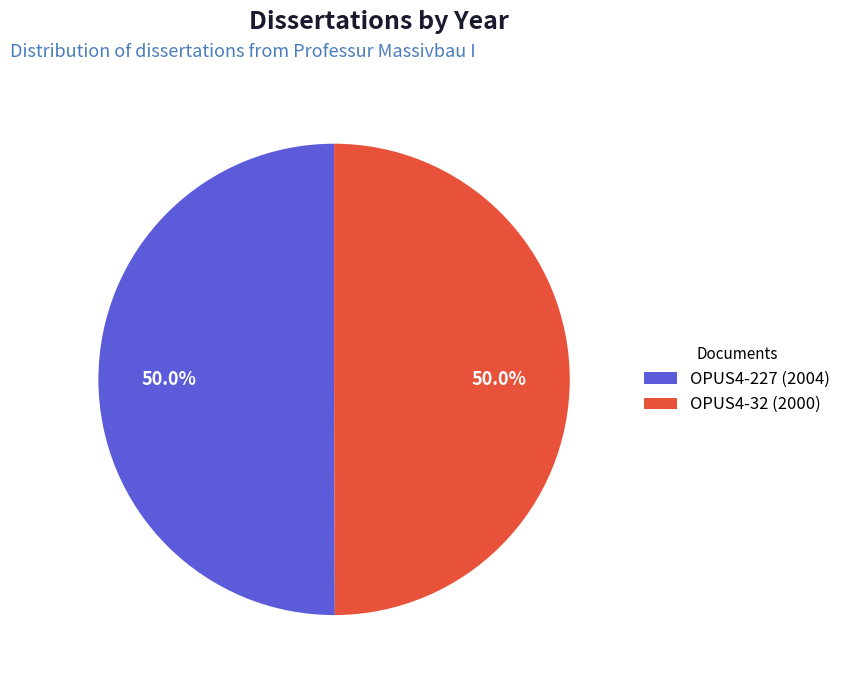

Approximately how many times larger is the value at OPUS4-32 (2000) compared to OPUS4-227 (2004)?

1.0